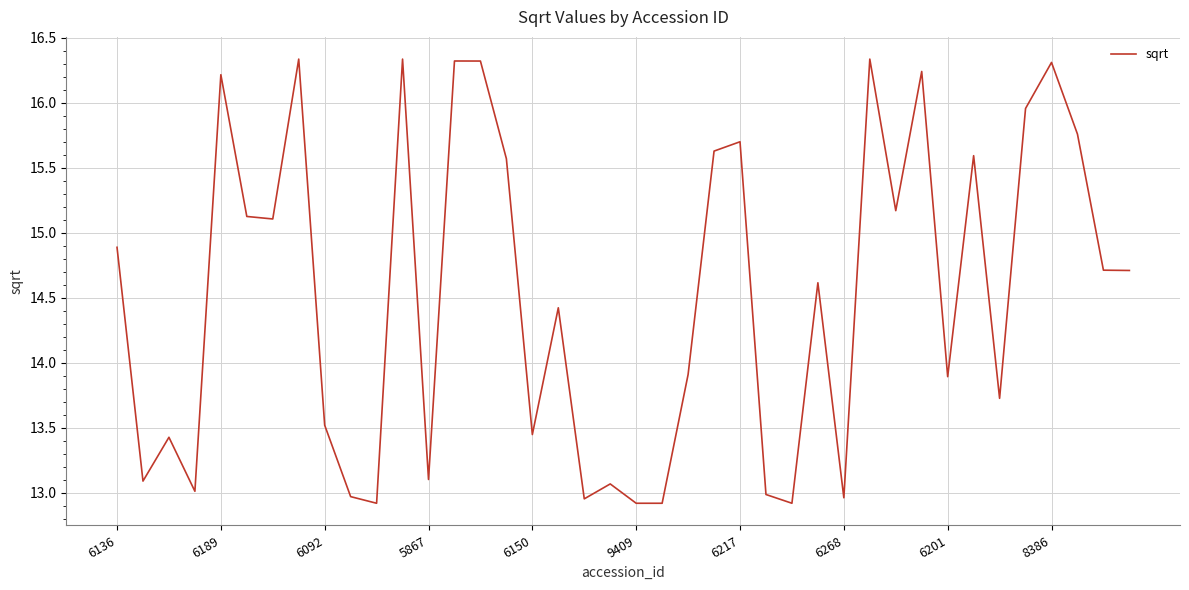

What is the greatest value displayed?

16.3